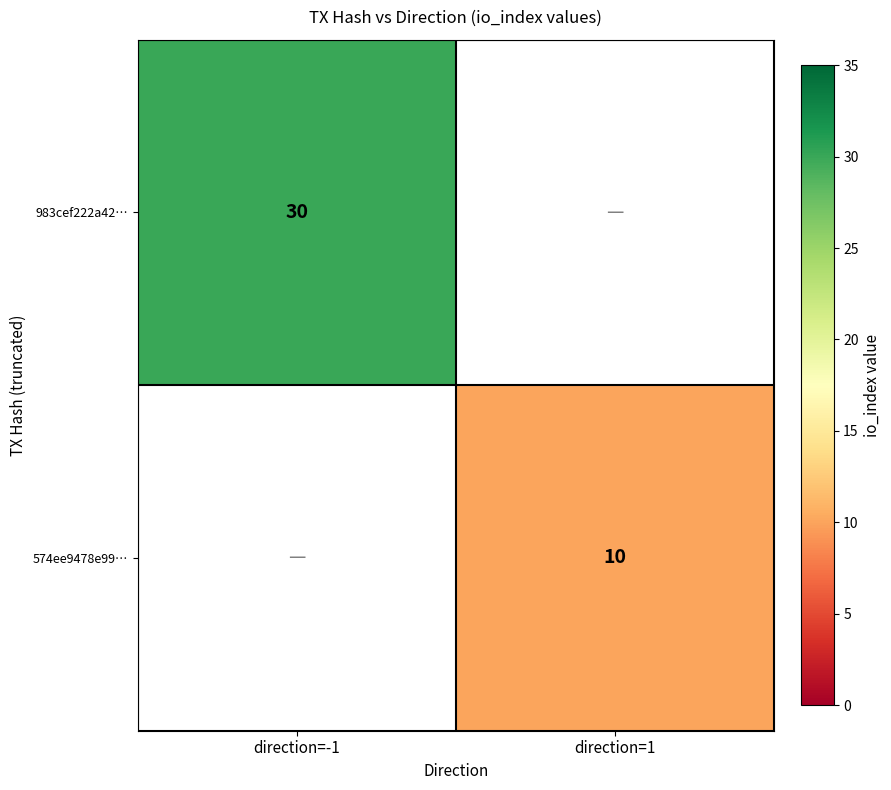

Is it true that 574ee9478e99… equals 10 at direction=1?

True